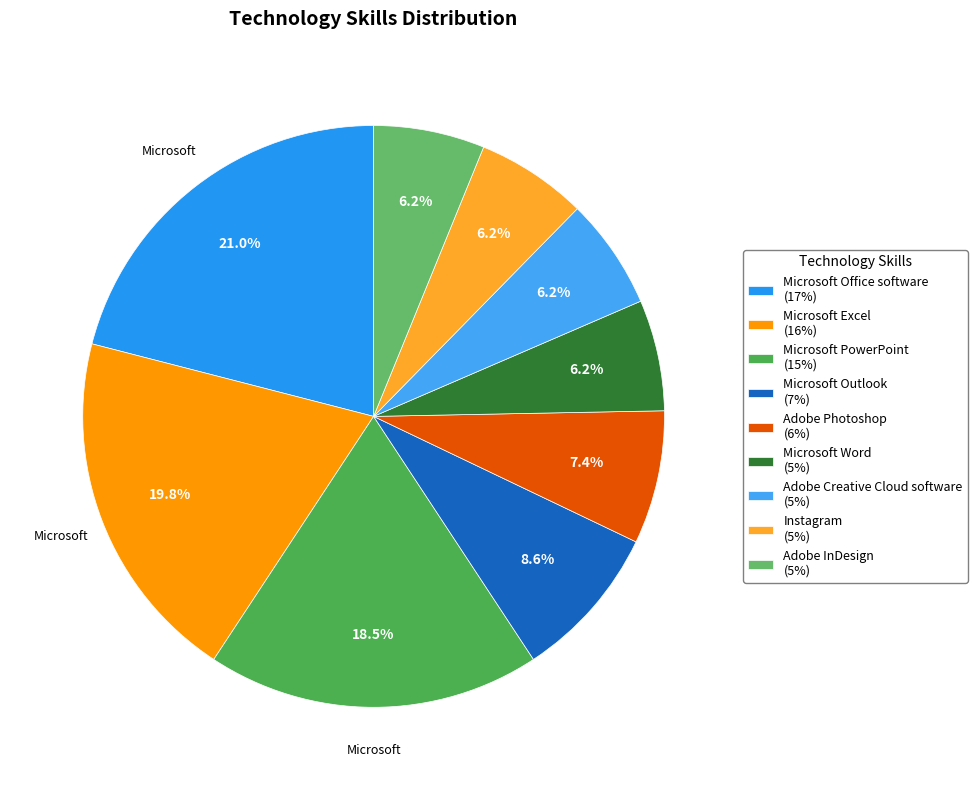

What is the change in value from Adobe Photoshop to Adobe InDesign?

-1